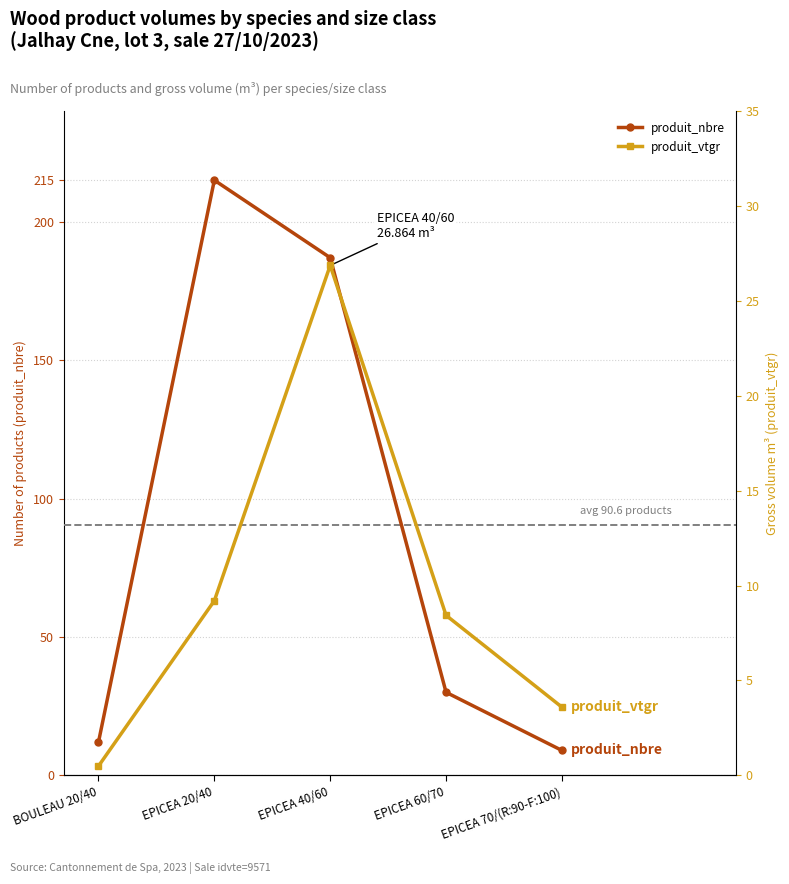

True or false: produit_nbre and produit_vtgr cross at least once.

False